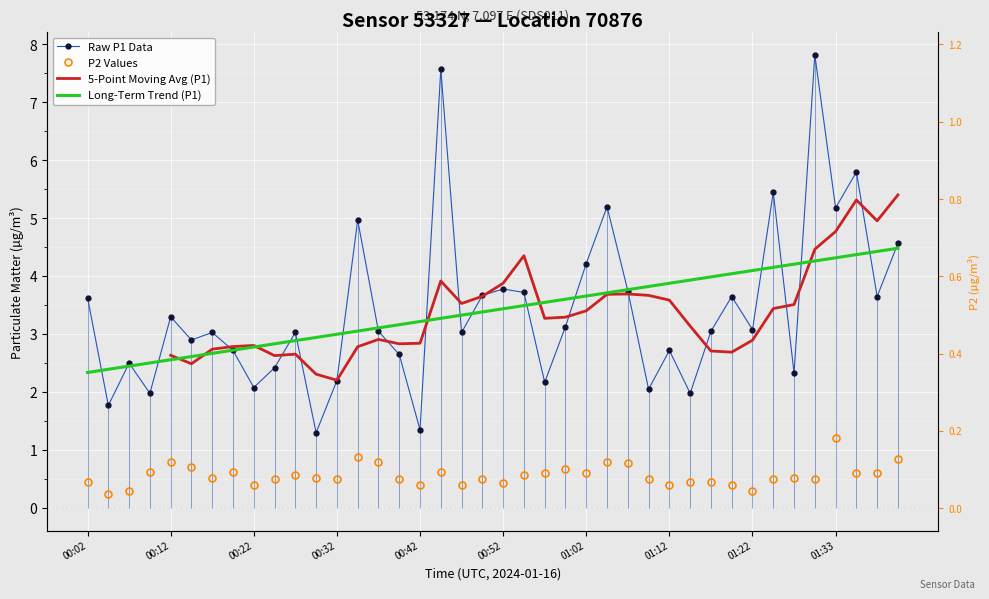

How many intersections are there between 5-Point Moving Avg (P1) and Long-Term Trend (P1)?

6